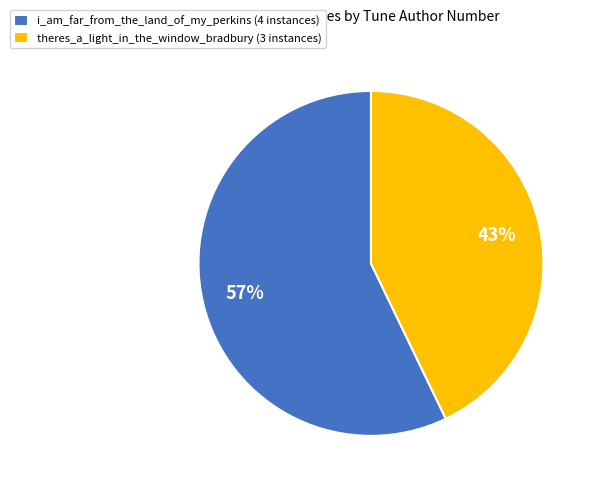

True or false: theres_a_light_in_the_window_bradbury (3 instances) accounts for 57% of the total.

False